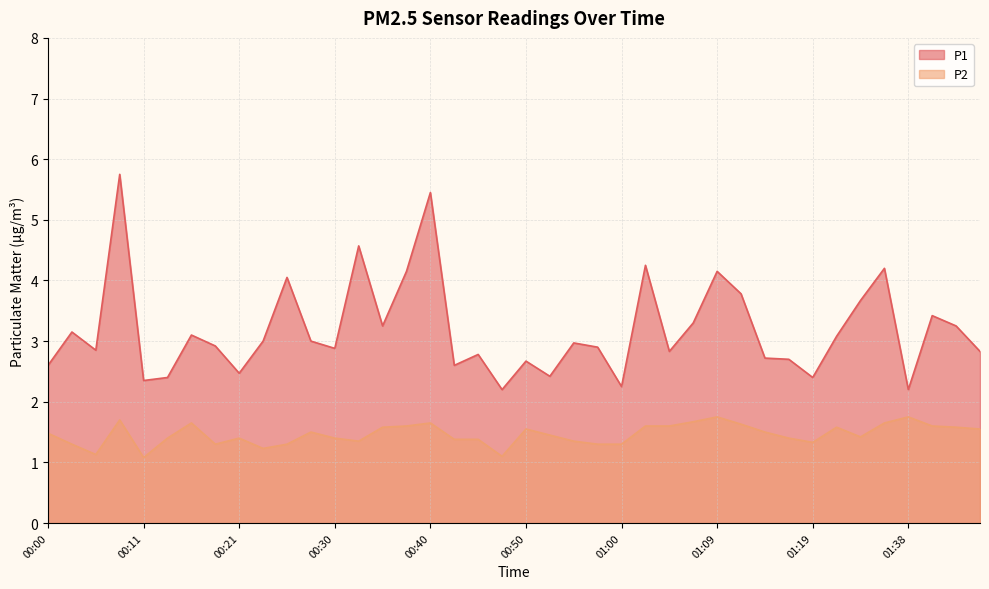

How many P2 values are between 1 and 2?

40